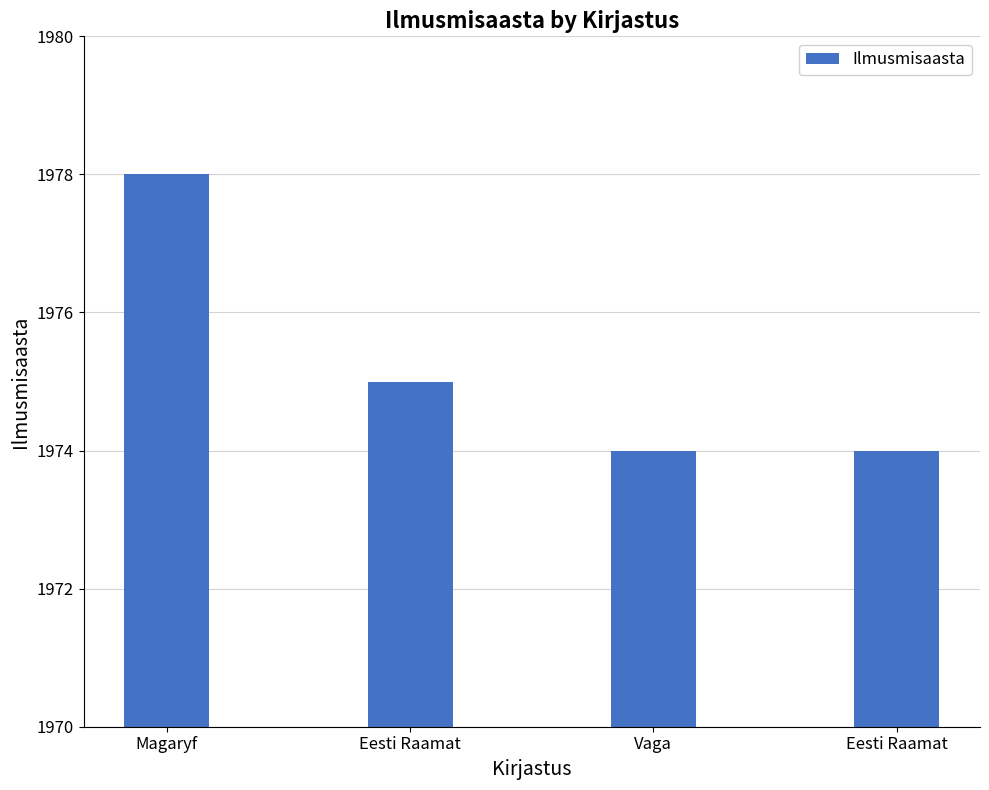

Rank the categories by value from highest to lowest.

Magaryf, Eesti Raamat, Vaga, Eesti Raamat